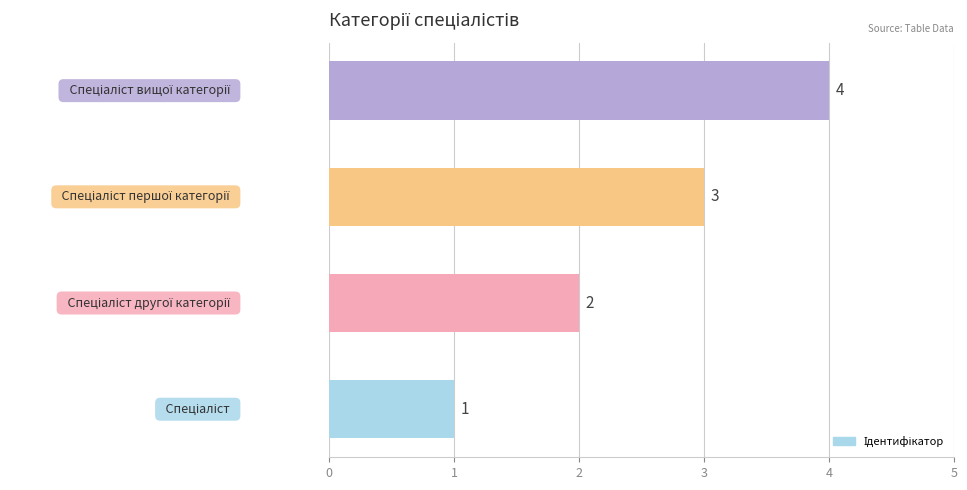

What is the sum of all values?

10